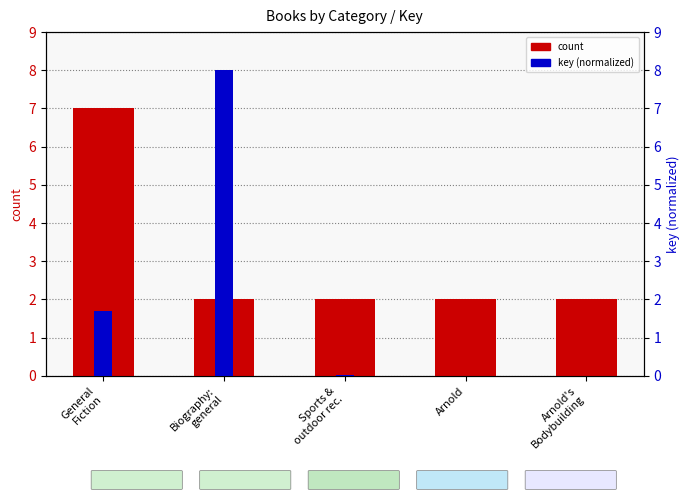

Is the value of count at Arnold greater than the value of key (normalized) at Biography:
general?

No